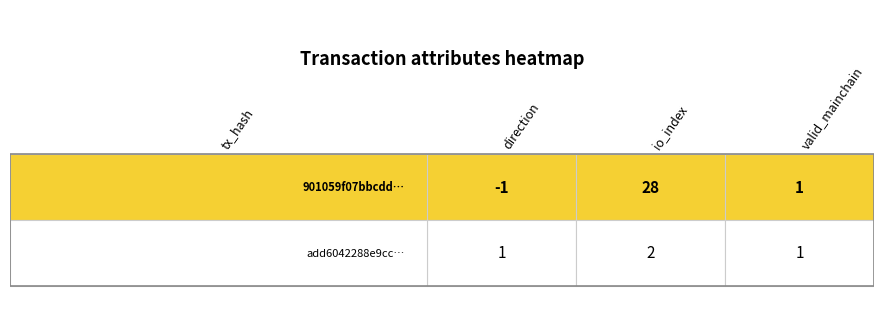

What is the difference between the maximum and minimum values in the 901059f07bbcdd05a434528dfe008d4a571e314 series?

29